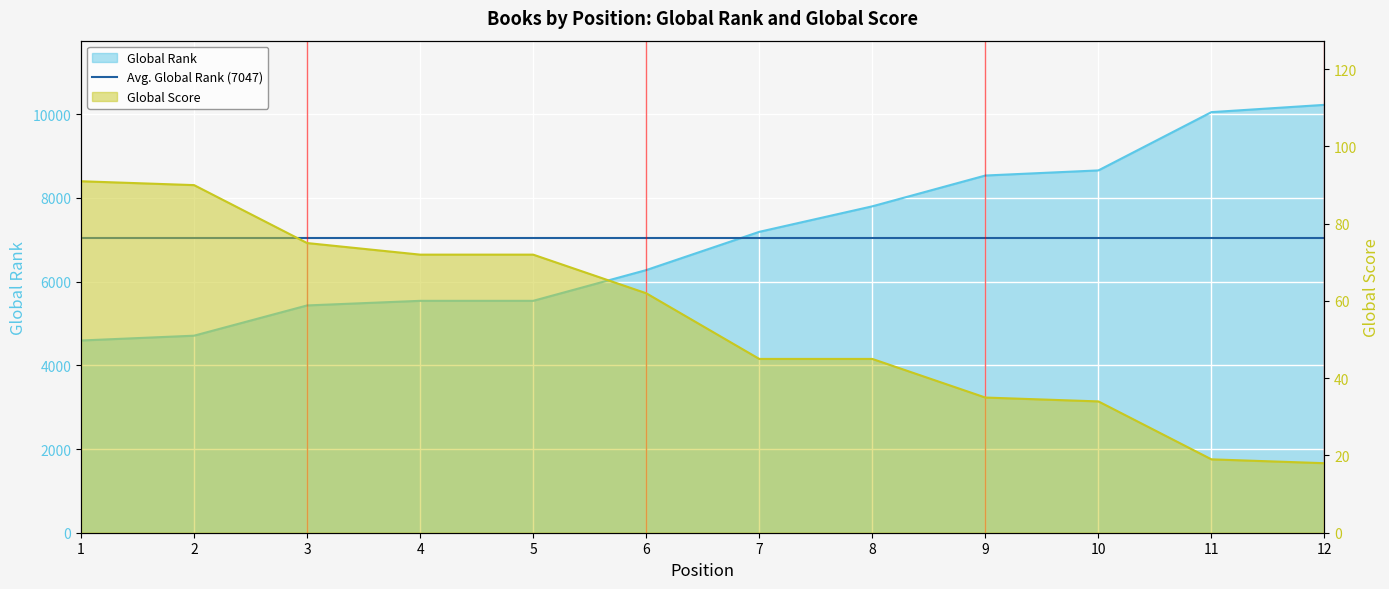

True or false: Global Score and Global Rank intersect in this chart.

False